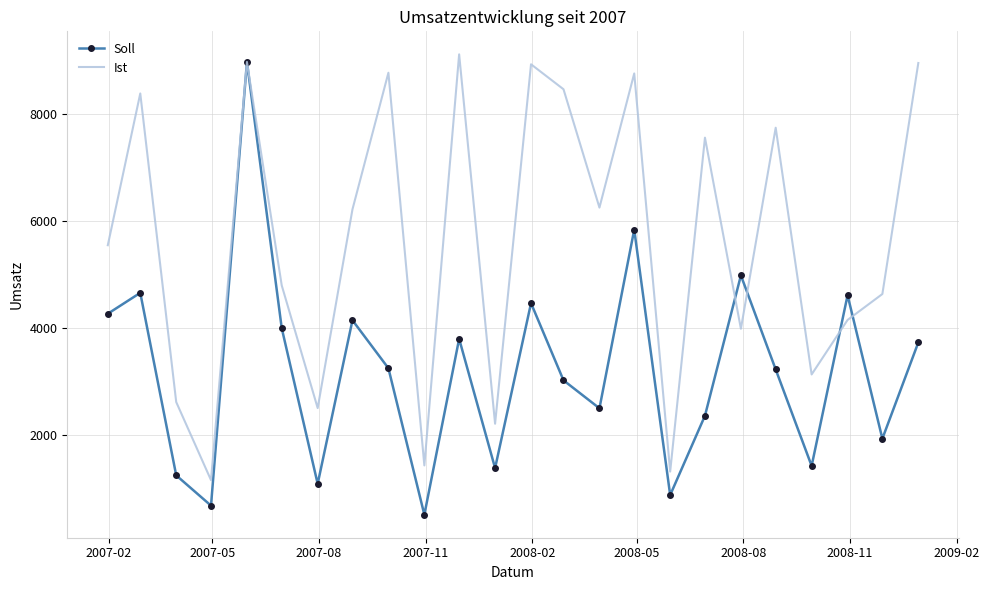

Which series has the largest total across all categories?

Ist